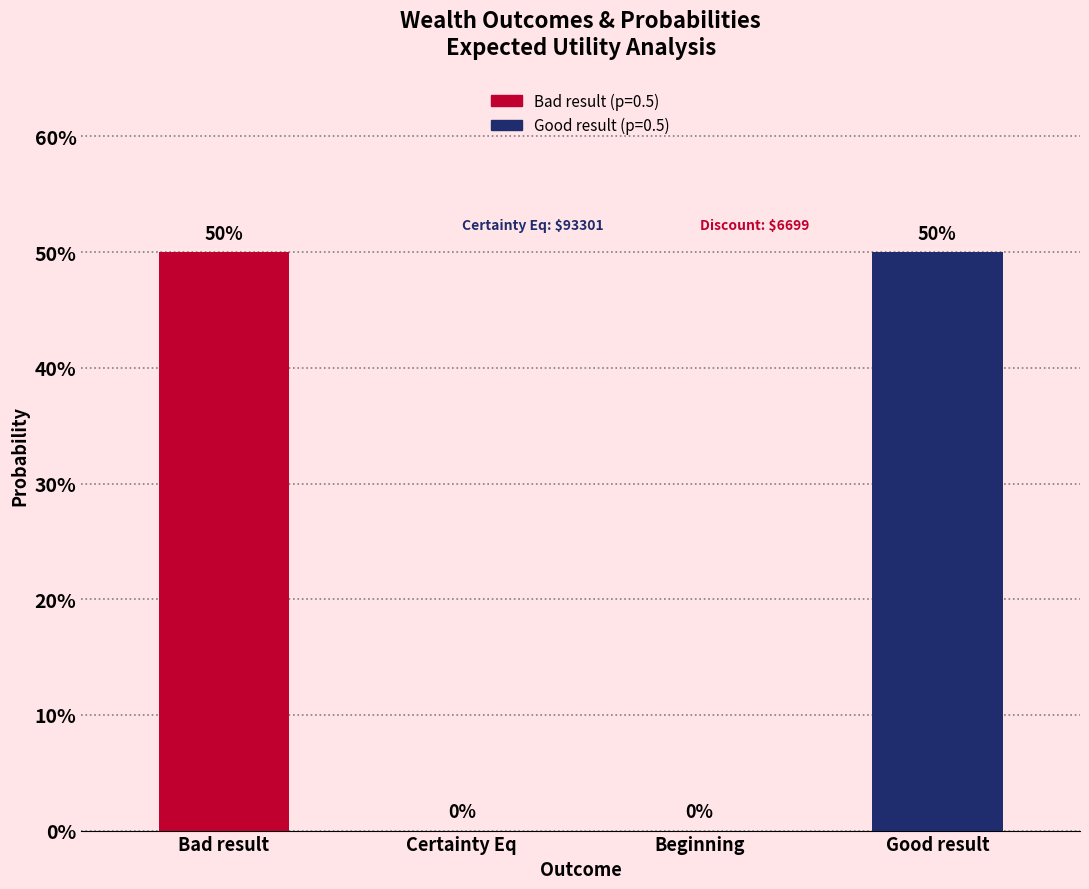

Rank the categories by value from highest to lowest.

Bad result, Good result, Certainty Eq, Beginning